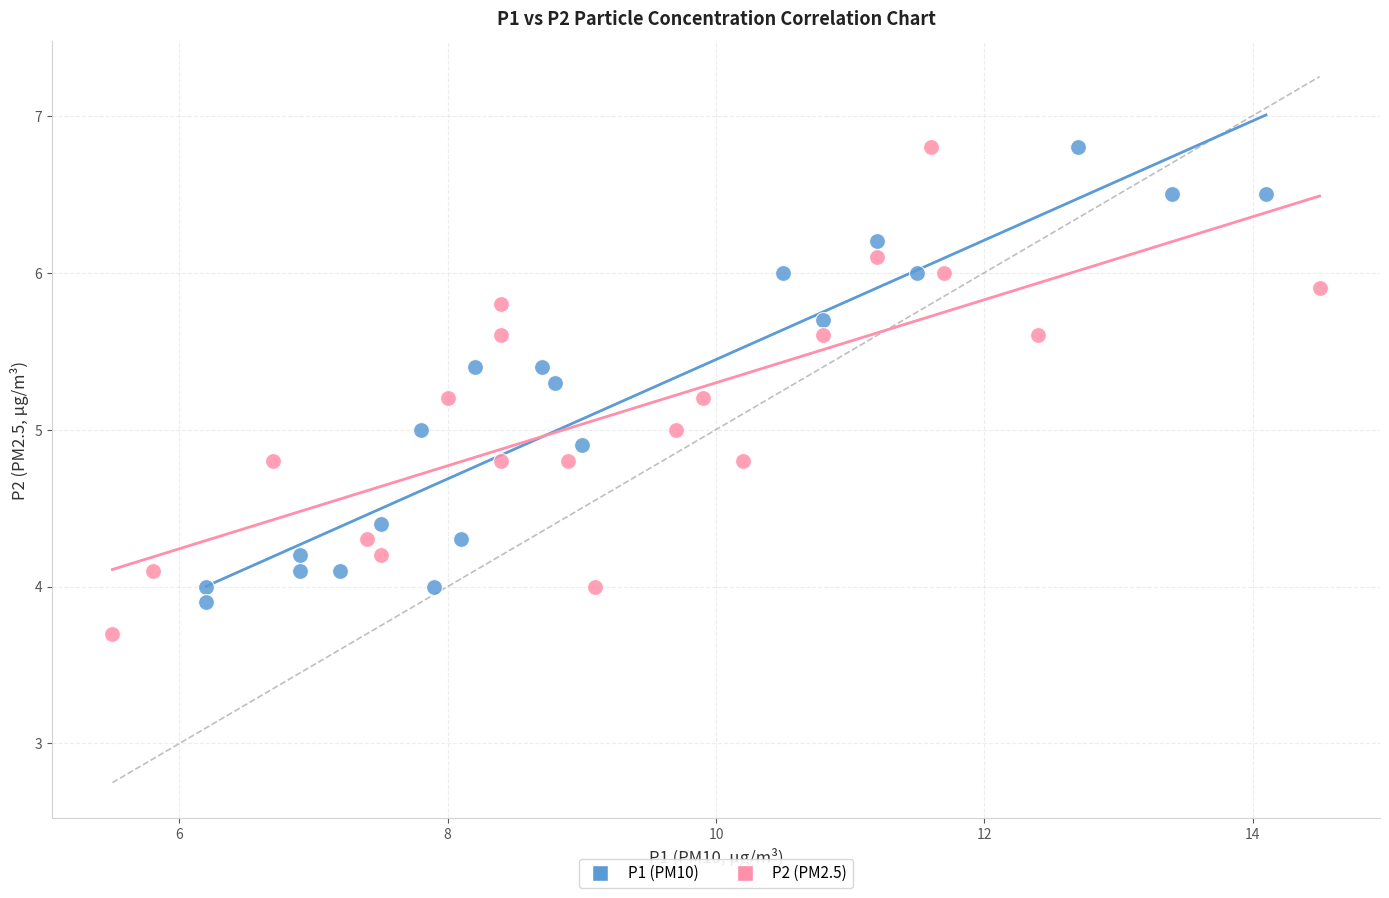

Which series contains the lowest Y value?

P2 (PM2.5)